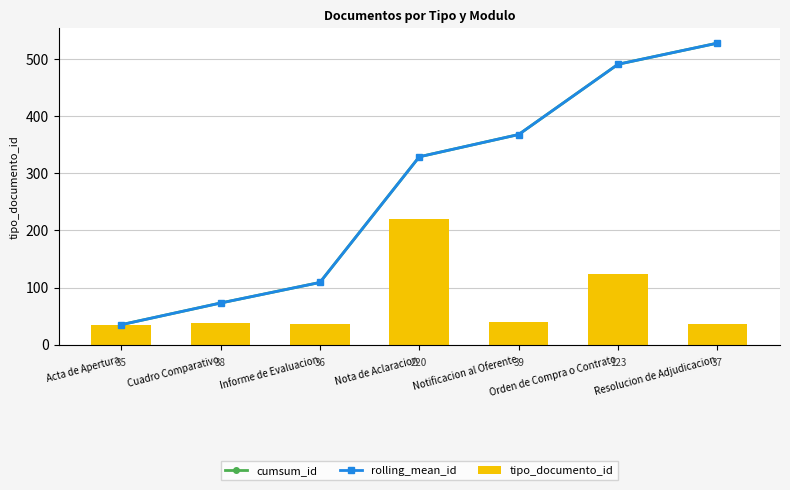

What is the sum of all rolling_mean_id values?

1933